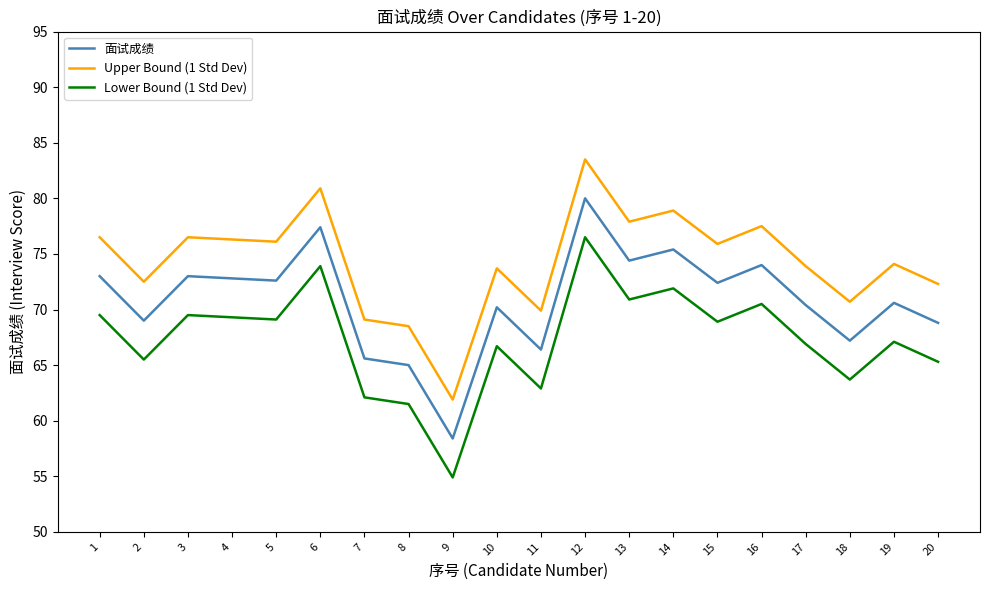

True or false: Lower Bound (1 Std Dev) has more than 1 interior local peaks.

True